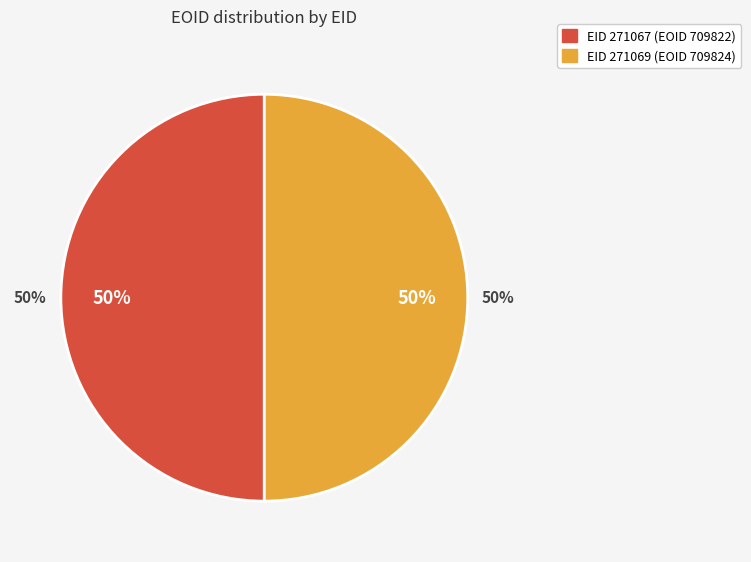

Is it true that 271069 is 58% of the pie?

False